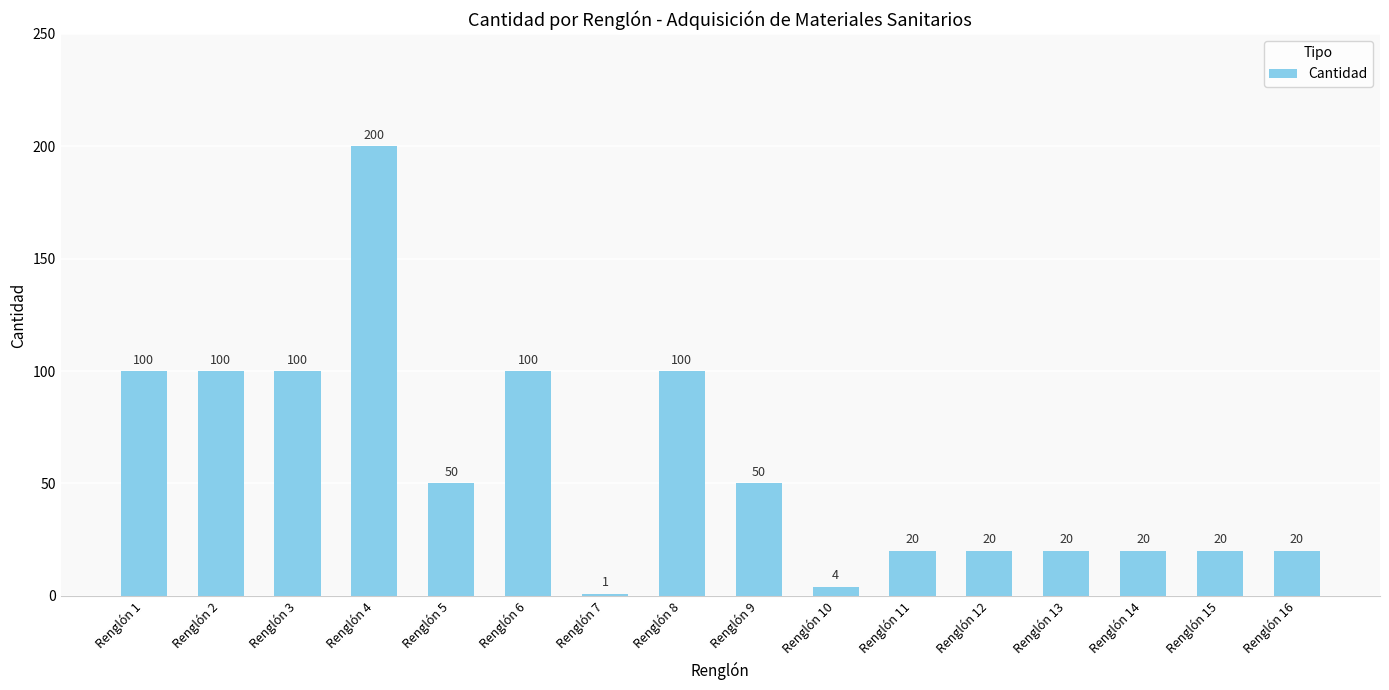

How many values are below 50?

8